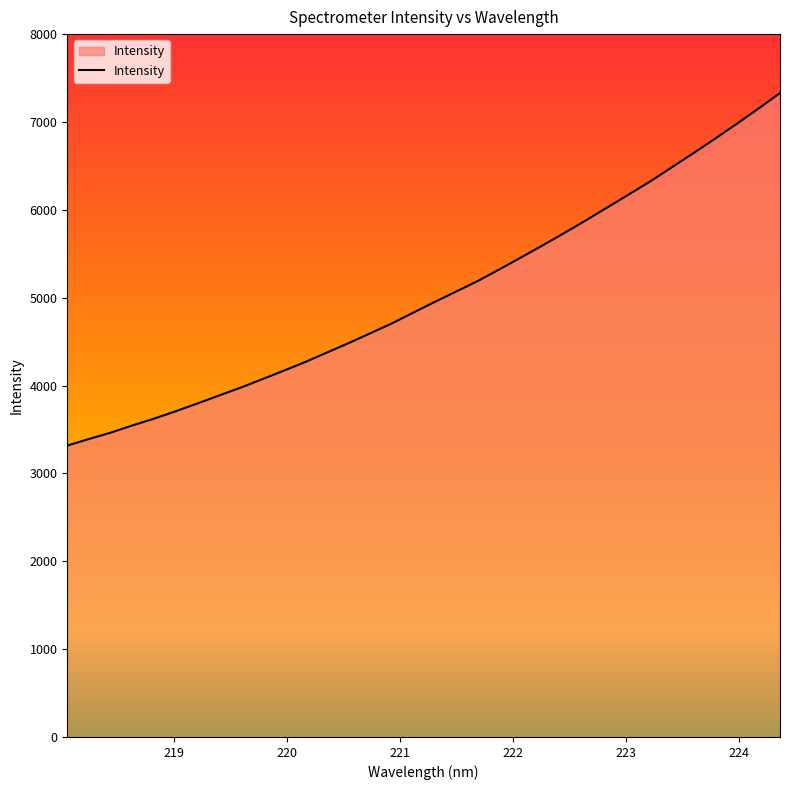

Does the chart display data point markers on the line(s)?

No